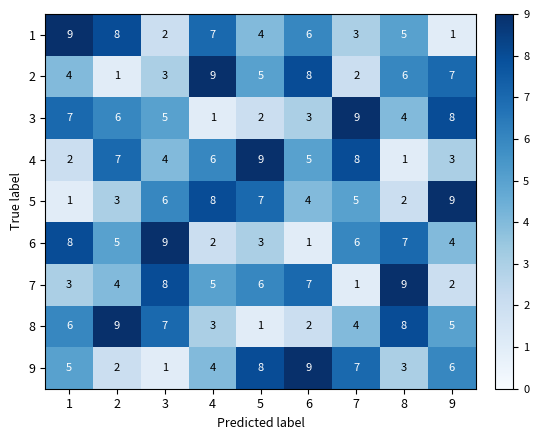

How many distinct data groups are displayed?

9